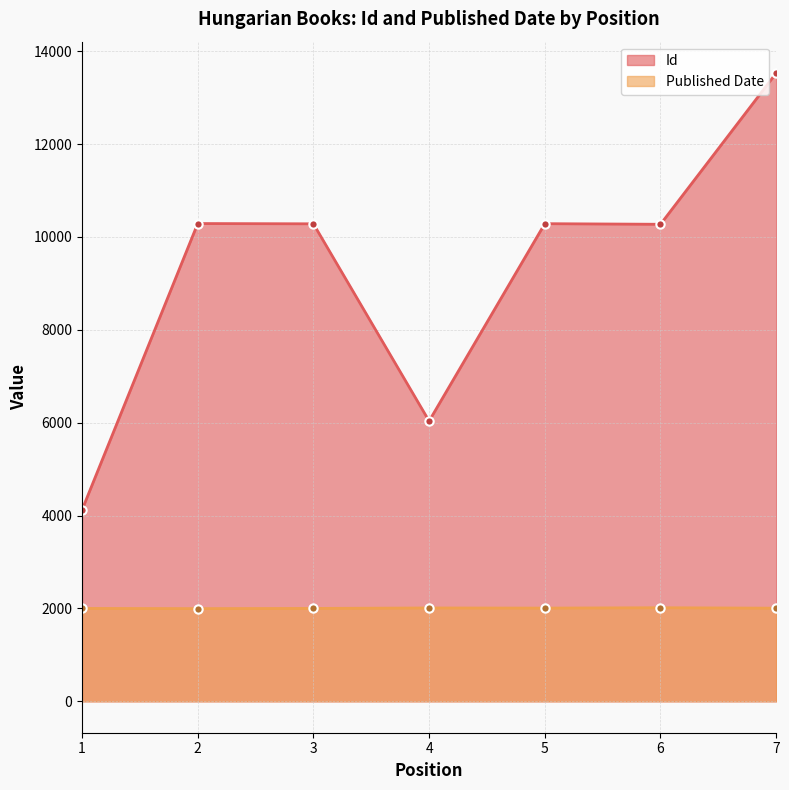

How many series are shown in this chart?

2